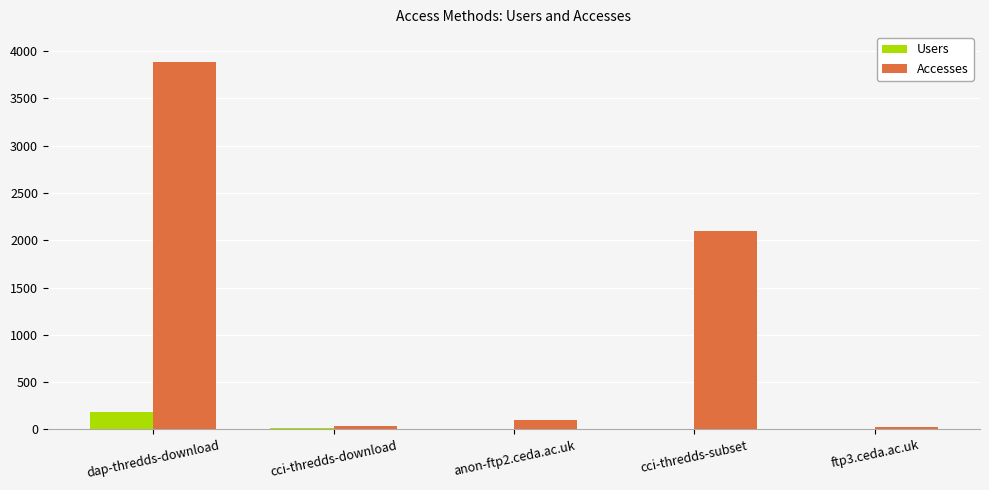

What is the sum of all Users values?

205